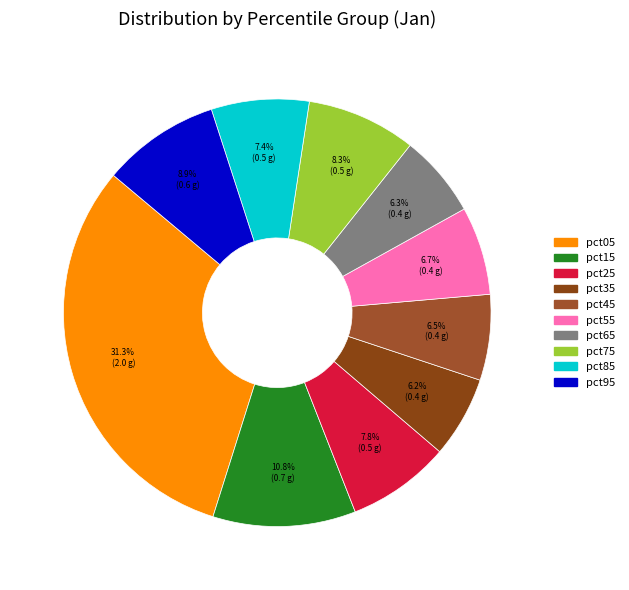

Does any single category account for the majority?

No